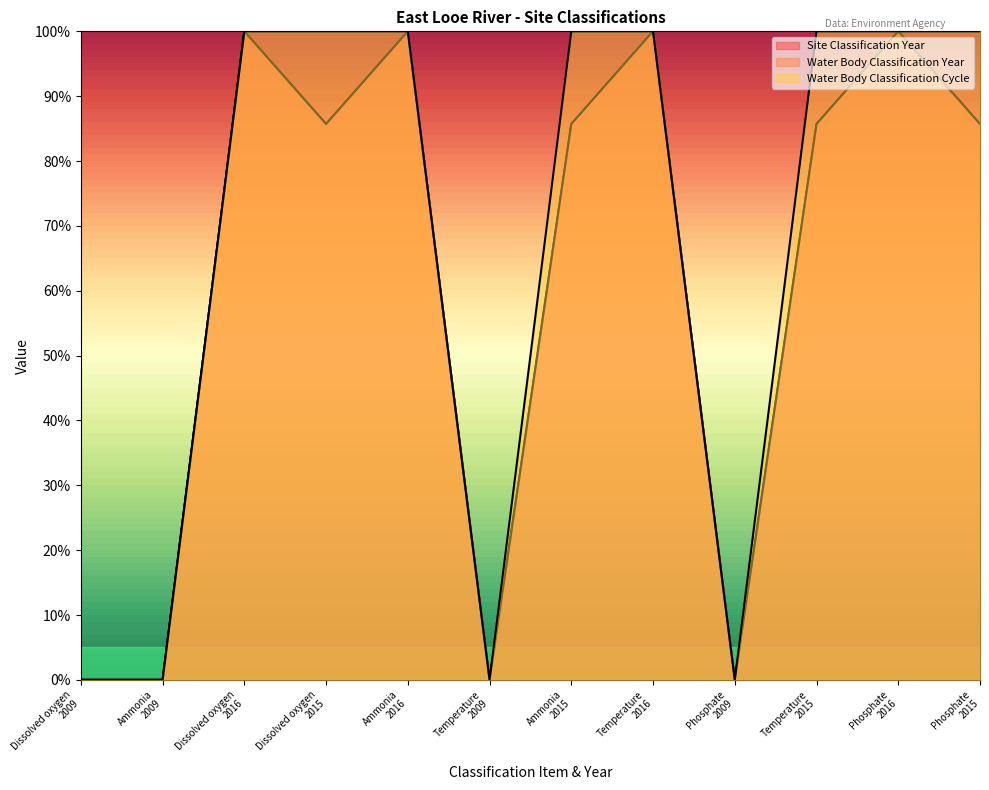

At Phosphate
2015, list the series in order from smallest to largest.

Site Classification Year, Water Body Classification Year, Water Body Classification Cycle